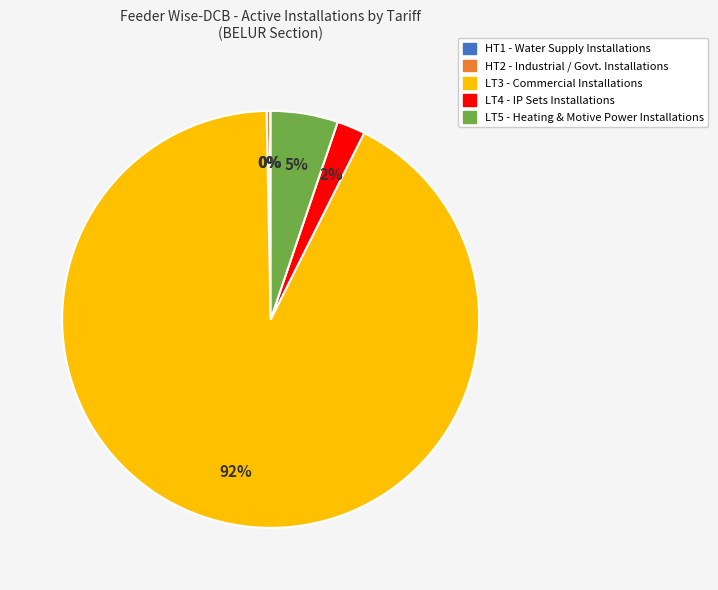

Between LT3 and LT5, which is larger?

LT3